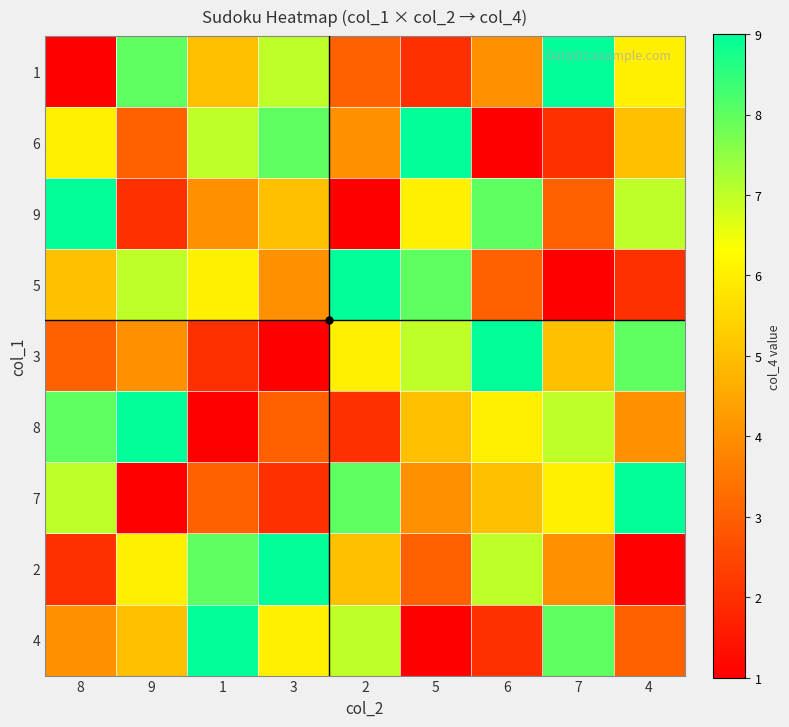

What is the smallest value displayed?

1